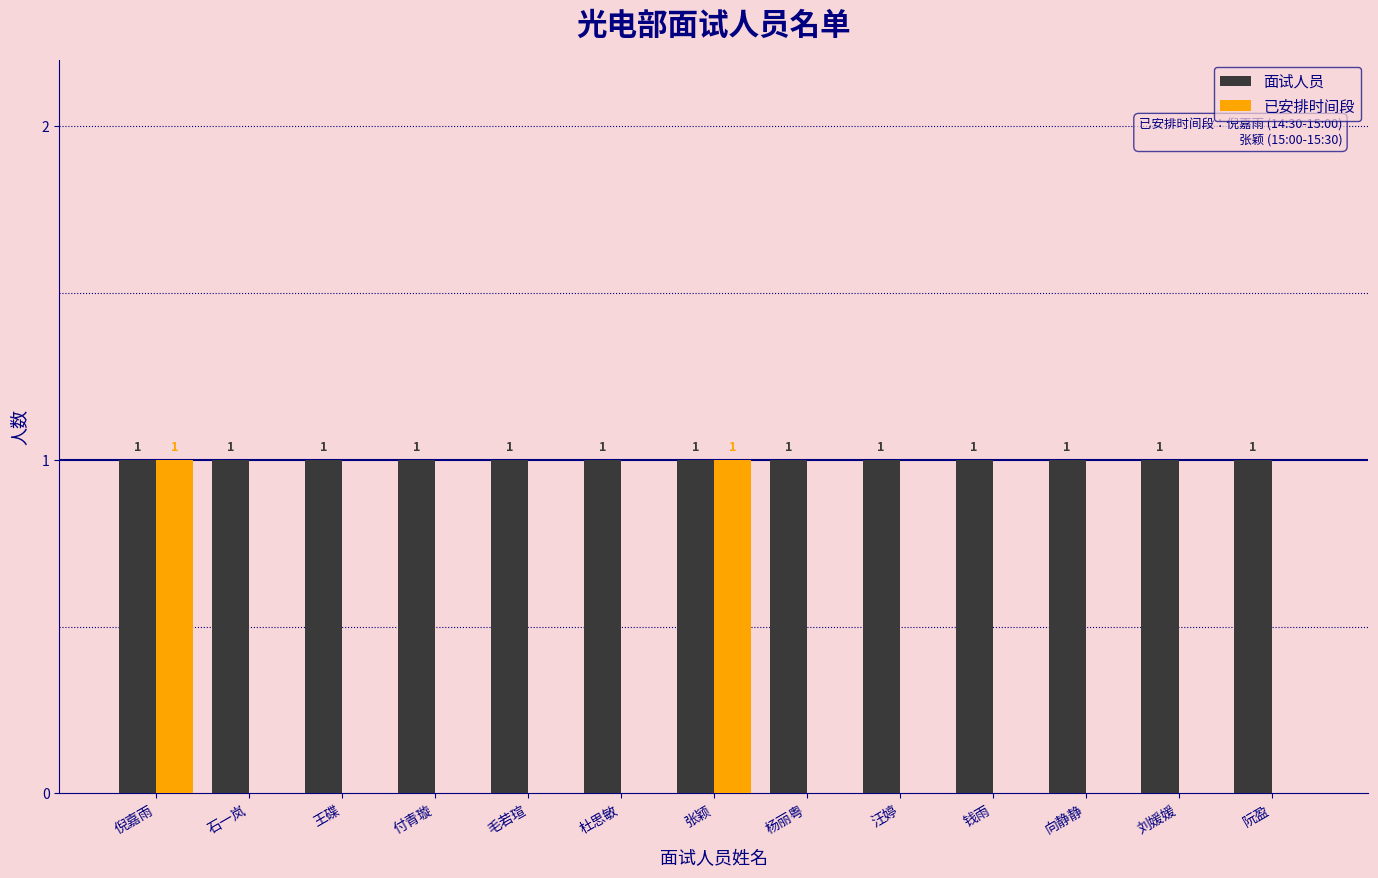

What is the sum of all 面试人员 values?

13